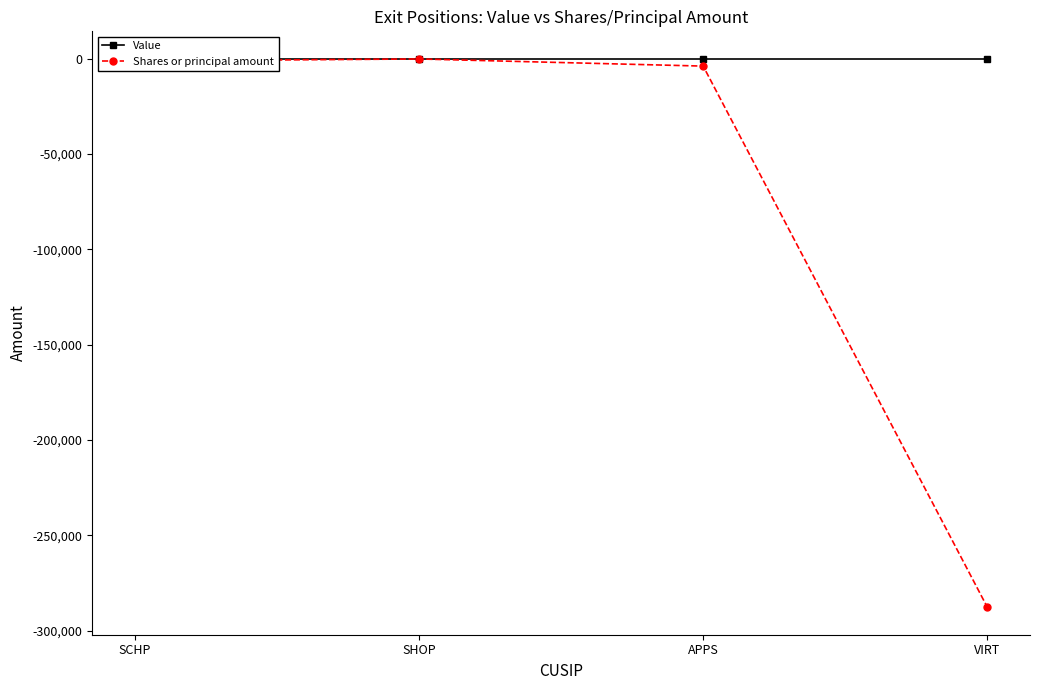

What position from the left is VIRT?

4